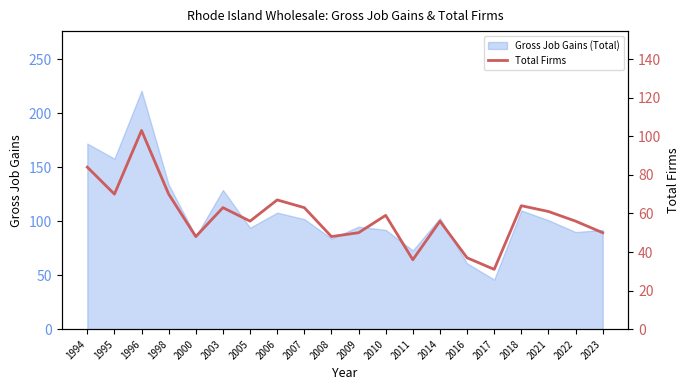

What is the maximum value for Gross Job Gains (Total)?

221